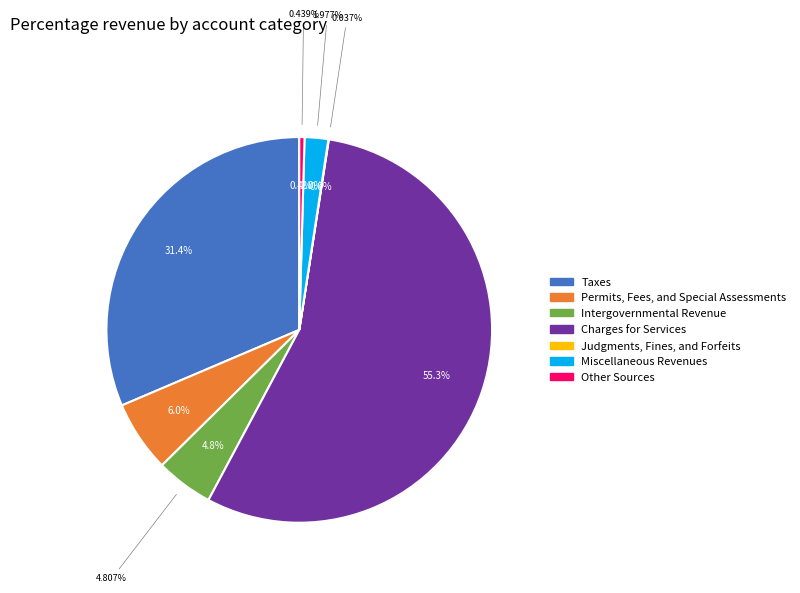

How many segments does this pie chart have?

7